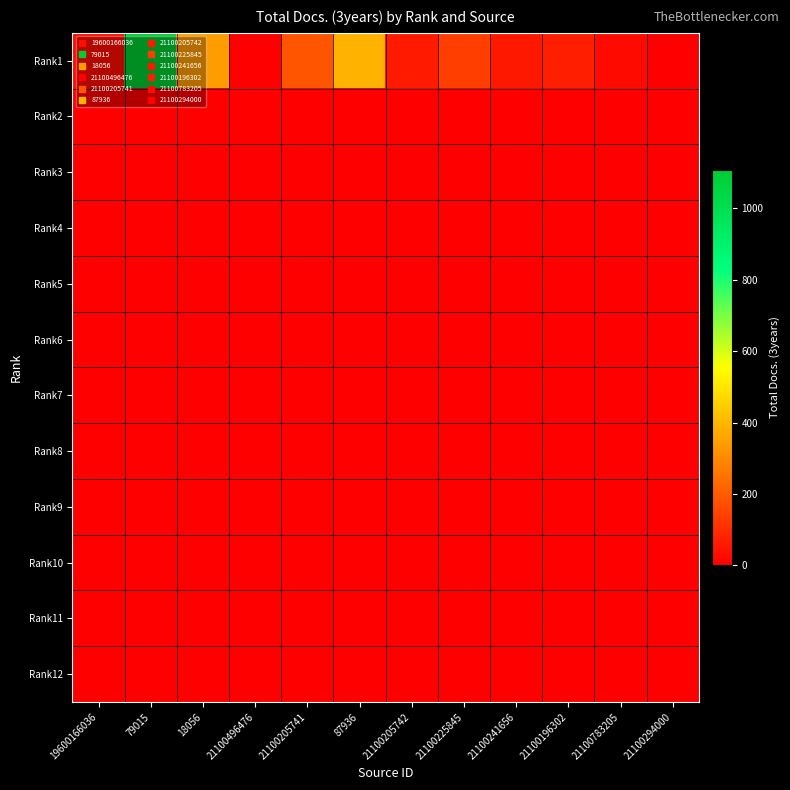

Which category has the highest value across all series?

79015